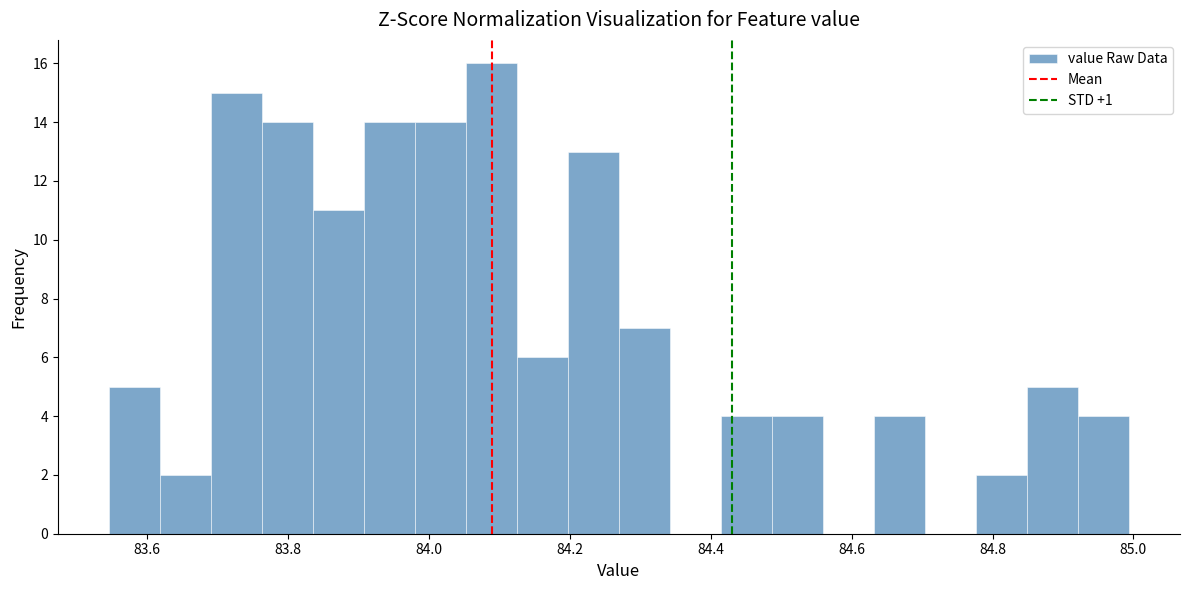

Around what value on the x-axis is the tallest bar? Give the approximate position of its centre, as read against the axis.

84.08